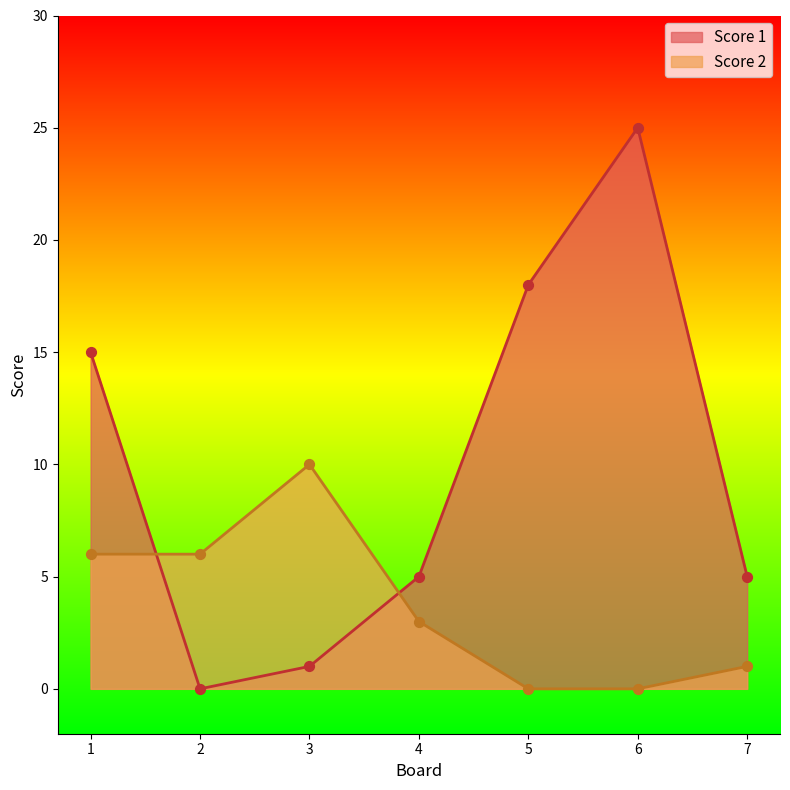

What are all the series names shown in the legend?

Score 1, Score 2